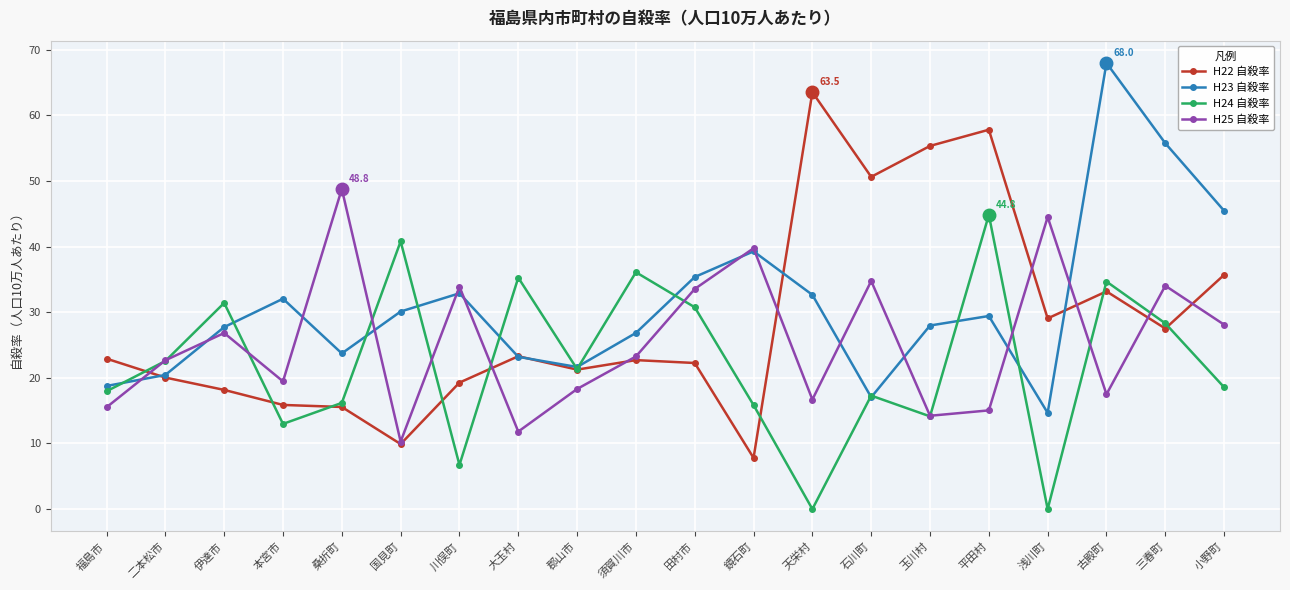

The value of H24 自殺率 at 須賀川市 is 36.1. True or false?

True